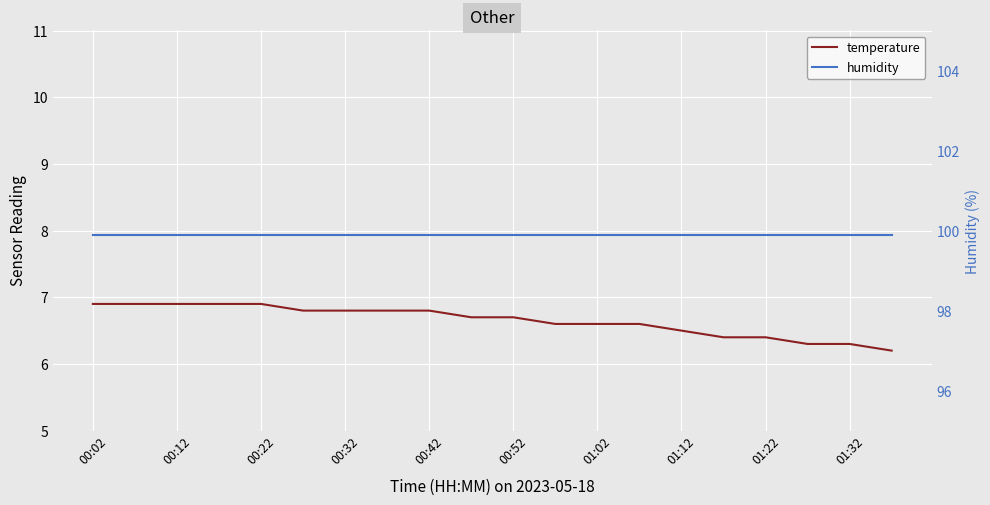

Reading left to right, extract all data points from this chart.

temperature: 6.9	6.9	6.9	6.9	6.9	6.8	6.8	6.8	6.8	6.7	6.7	6.6	6.6	6.6	6.5	6.4	6.4	6.3	6.3	6.2
humidity: 99.9	99.9	99.9	99.9	99.9	99.9	99.9	99.9	99.9	99.9	99.9	99.9	99.9	99.9	99.9	99.9	99.9	99.9	99.9	99.9